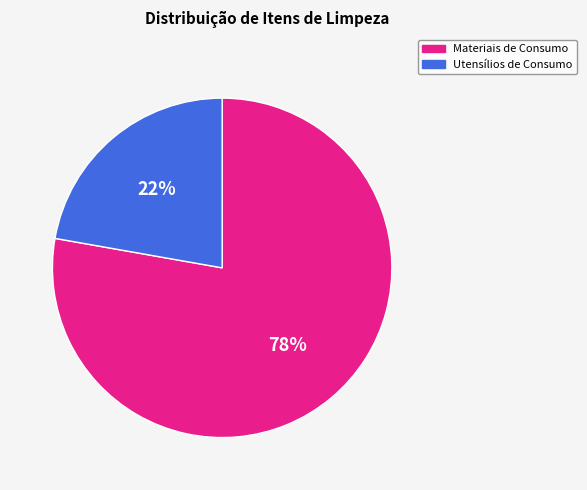

What percentage is the Materiais de Consumo slice, to the nearest percent?

78%